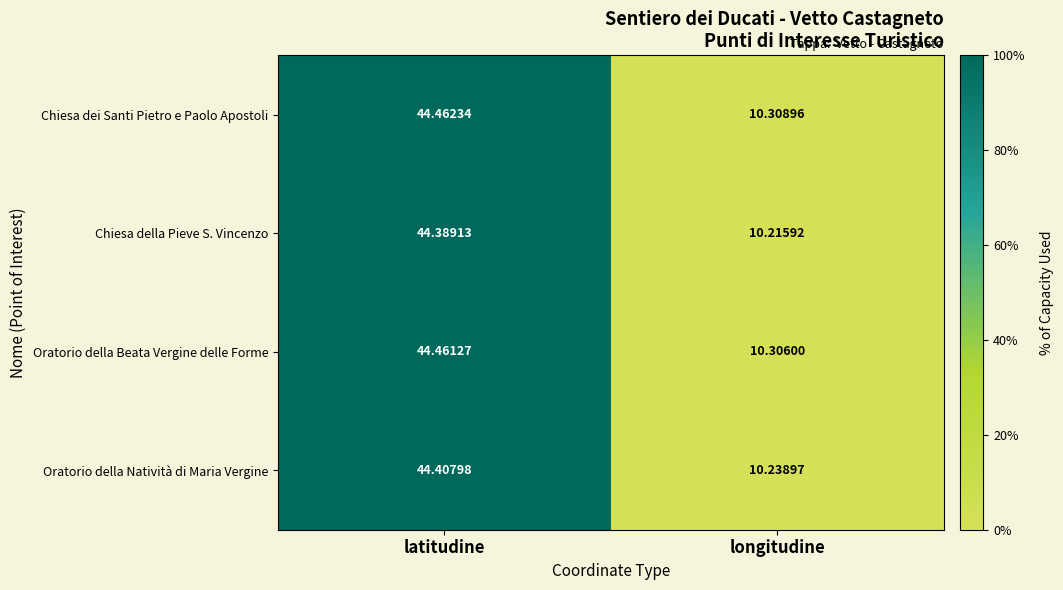

List the labels in order of Oratorio della Natività di Maria Vergine value, smallest first.

longitudine, latitudine